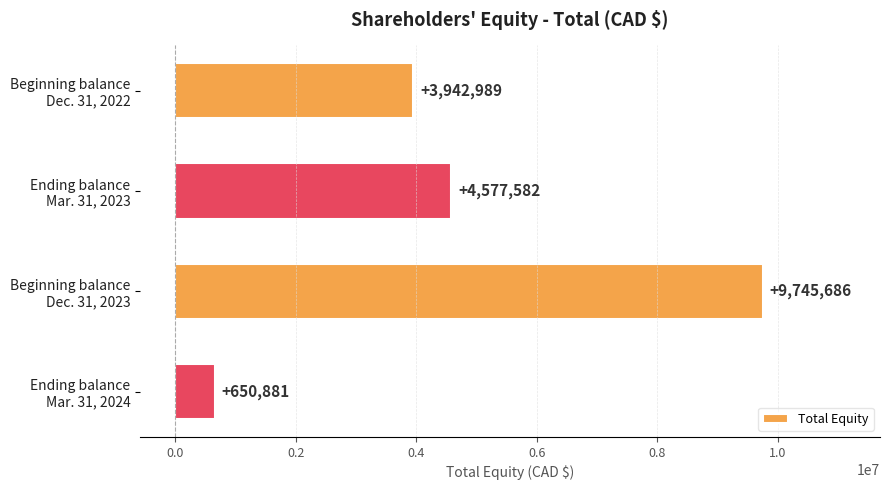

Which category has the highest value across all series?

Beginning balance
Dec. 31, 2023